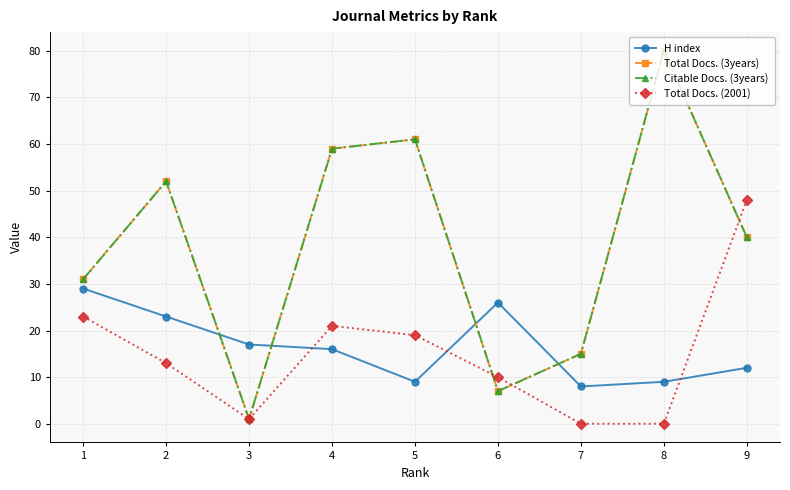

Where do Total Docs. (2001) and Citable Docs. (3years) first cross each other?

5 and 6